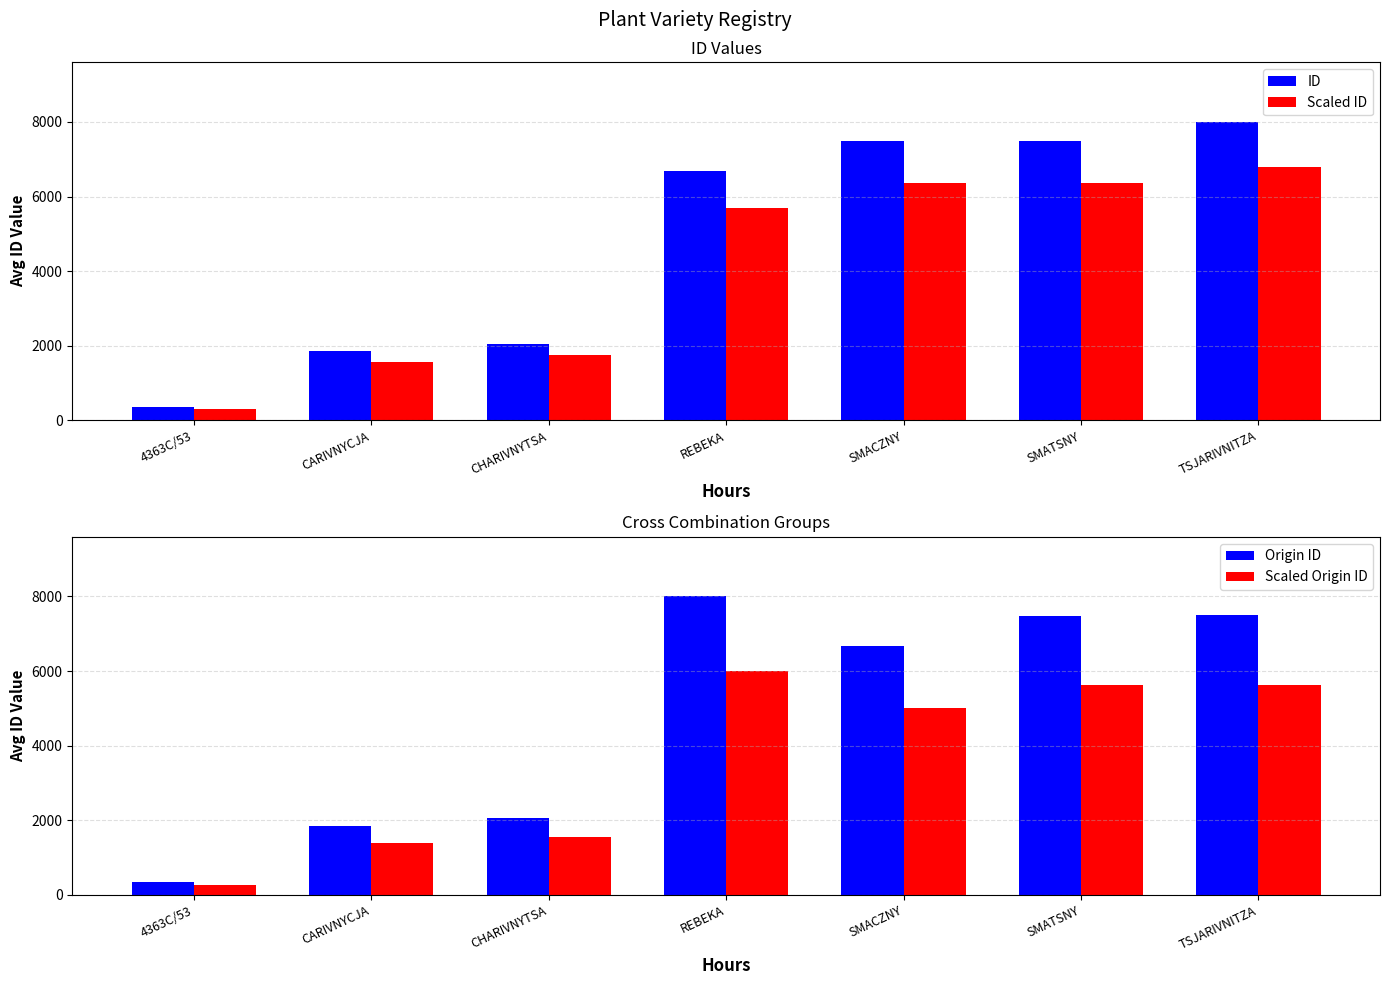

What value does the Scaled ID series have at CARIVNYCJA?

1575.0